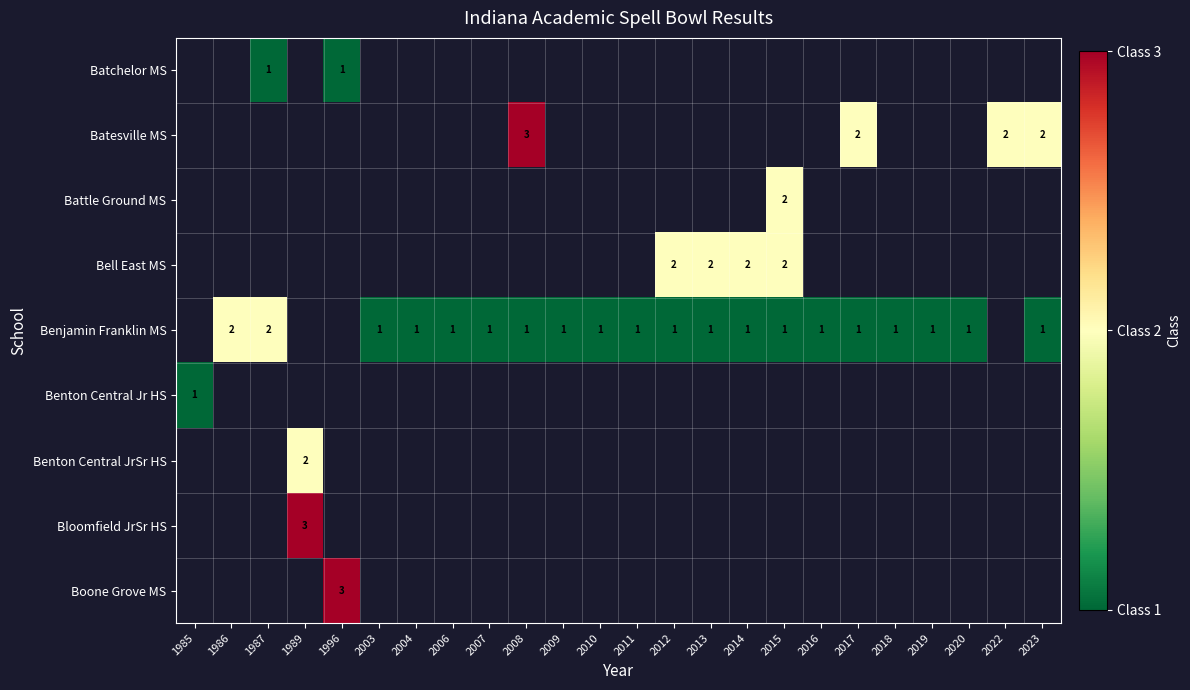

Is it true that Boone Grove MS equals 0 at 2007?

True